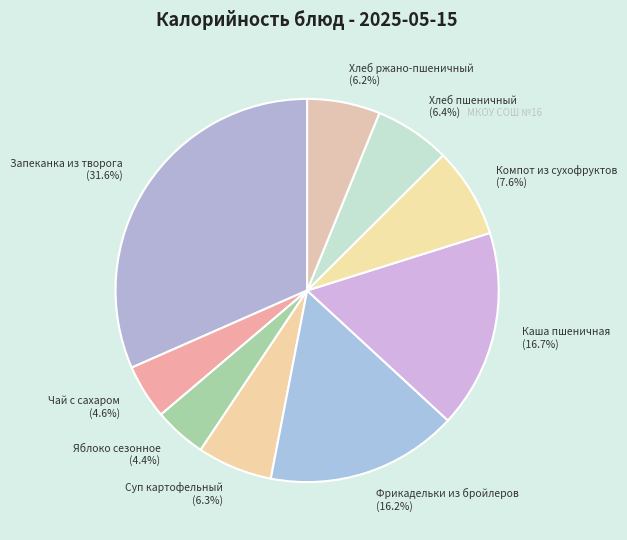

Does Компот из сухофруктов represent more than half of the total?

No